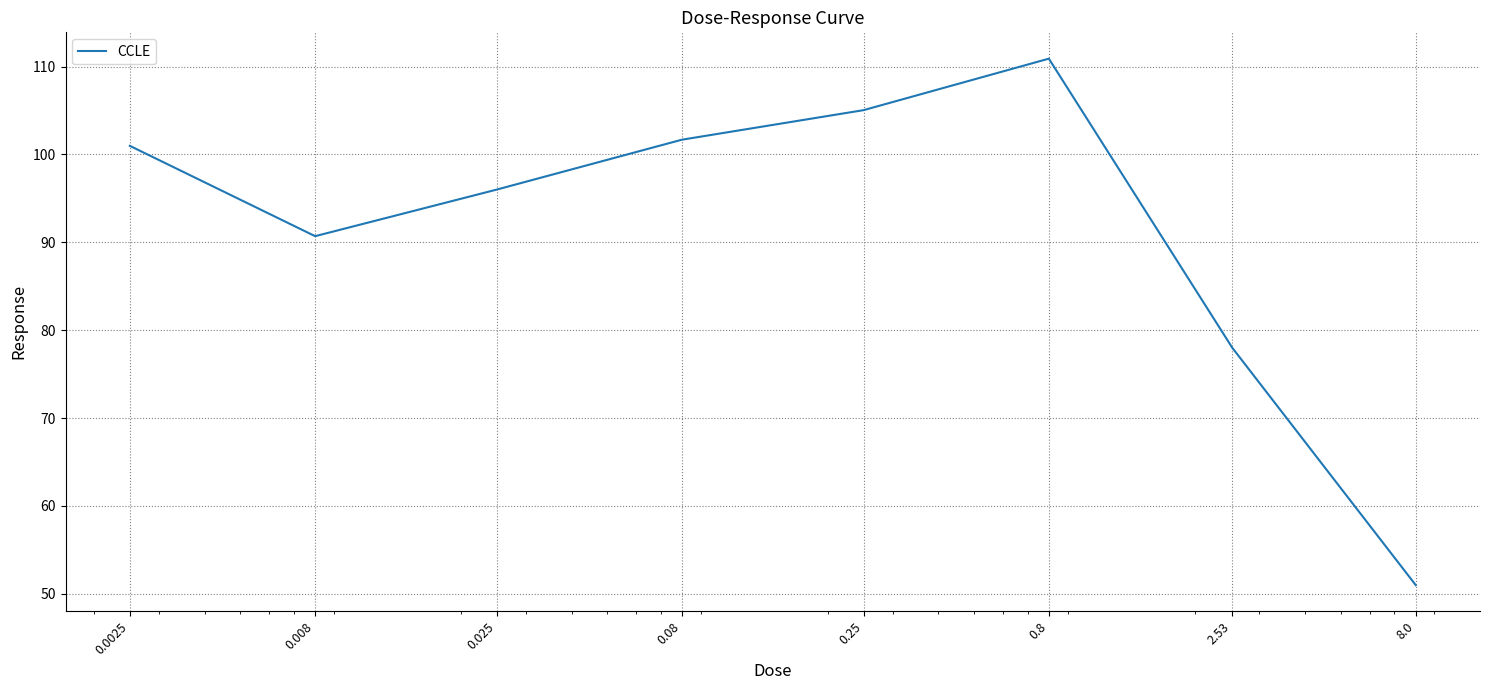

What is the sum of all values?

734.3